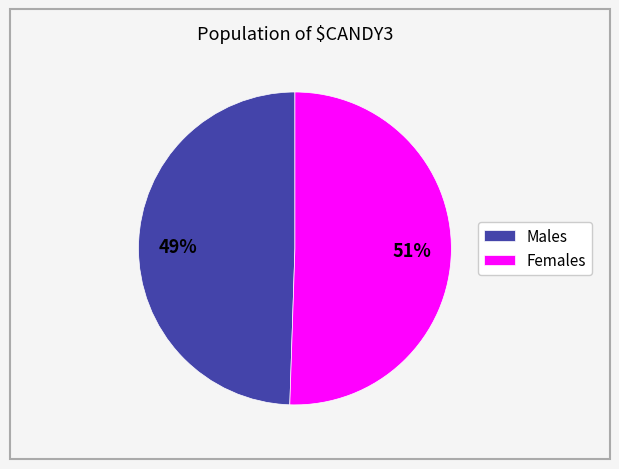

The Males slice represents 49% of the pie. True or false?

True